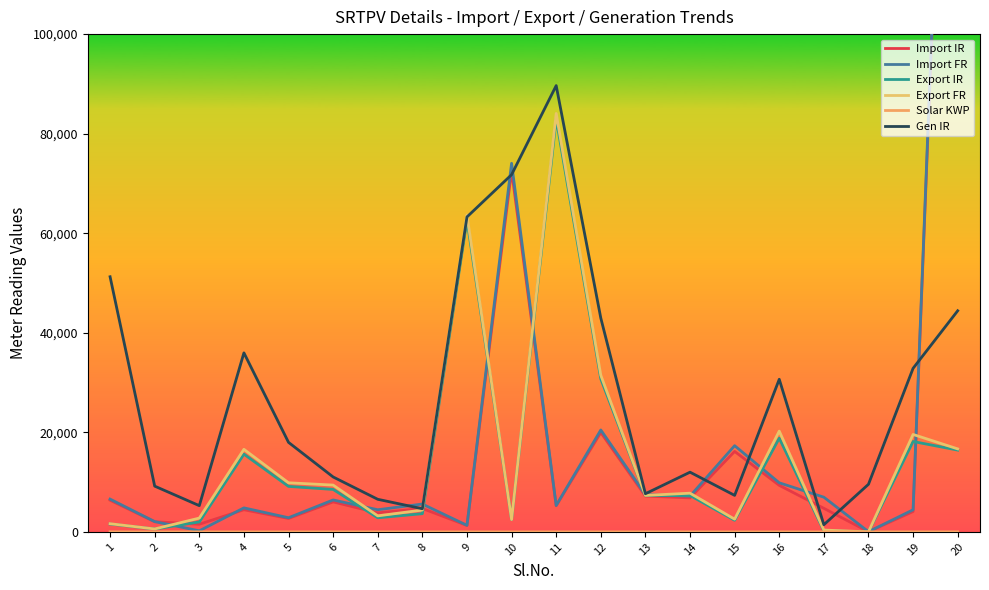

How many times do Export IR and Solar KWP cross each other?

2